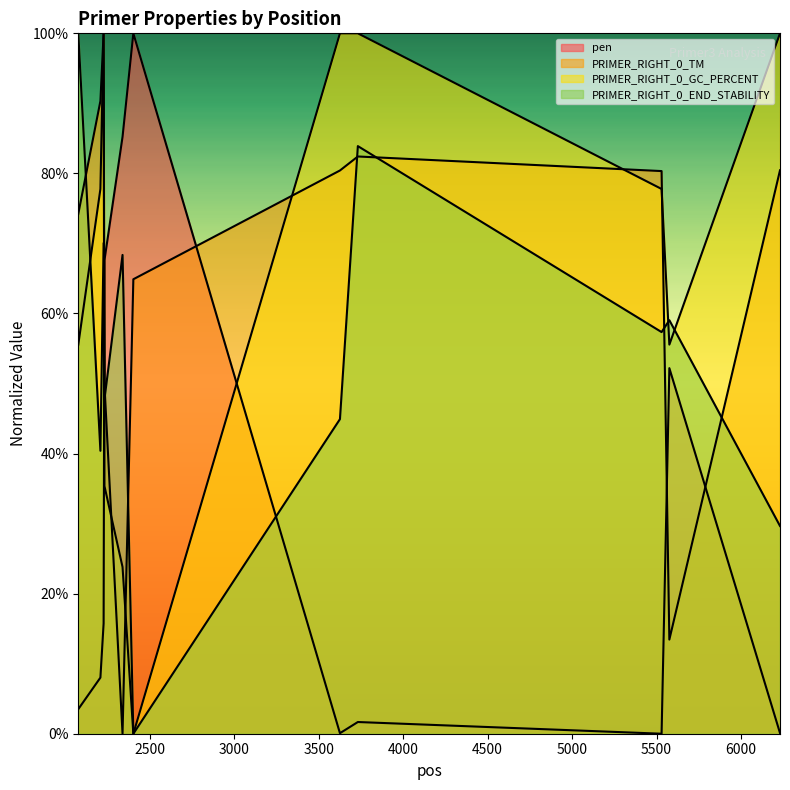

What is the sum of all PRIMER_RIGHT_0_END_STABILITY values?

601.4